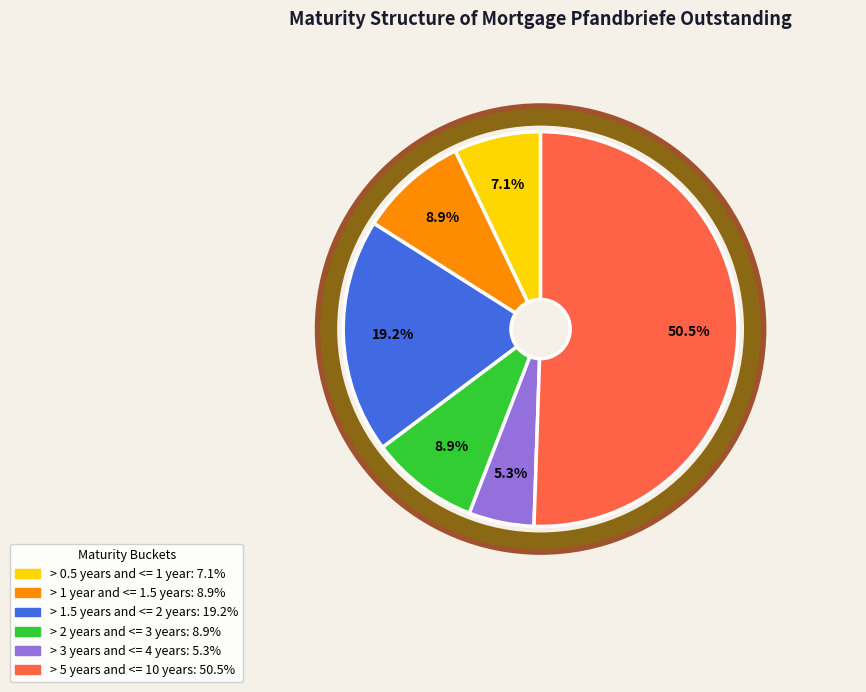

Does any single category account for the majority?

Yes